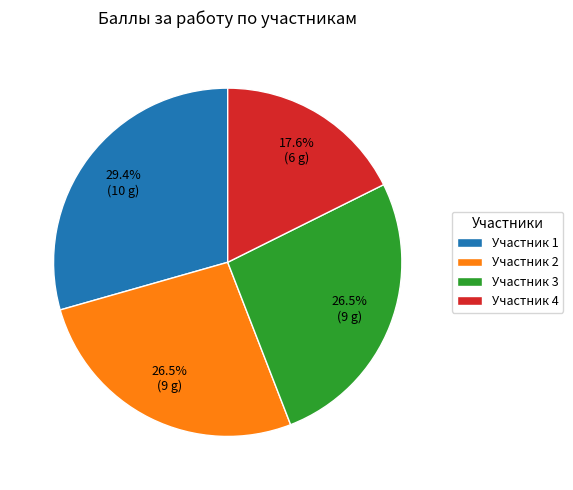

What percentage is NOT represented by Участник 2?

73.5%